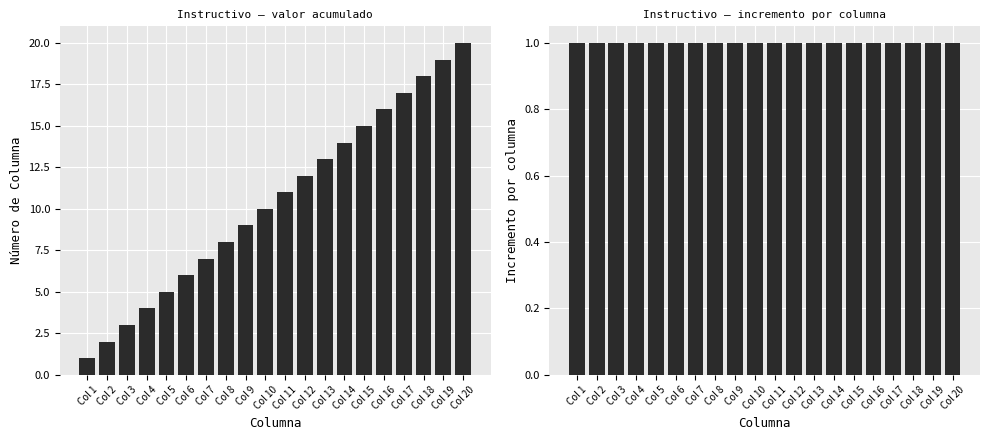

Which category has the highest value in the Columna series?

Col 20